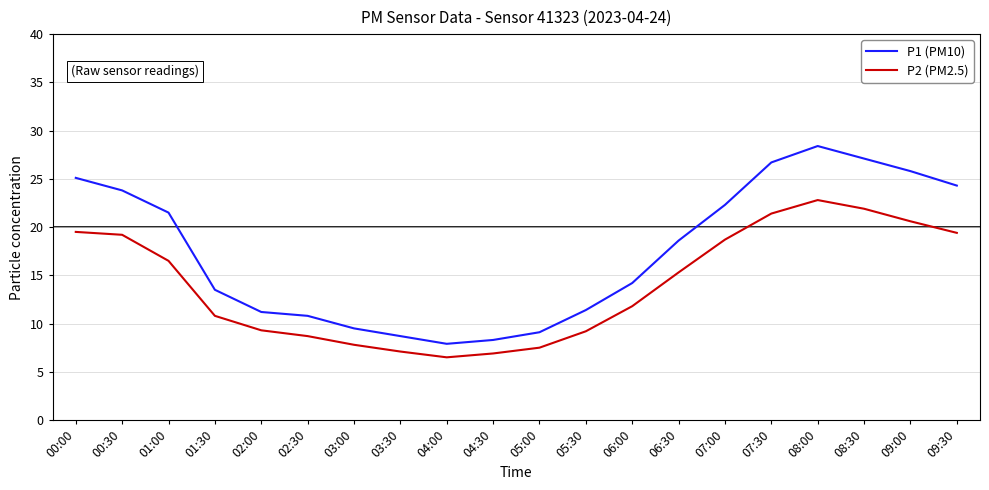

What is the sum of all P1 (PM10) values?

348.2